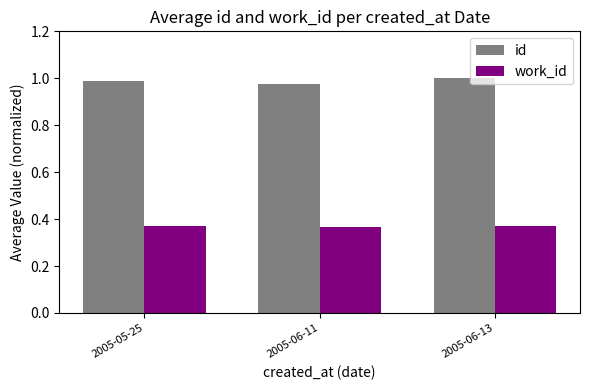

Rank the categories by id value from lowest to highest.

2005-06-11, 2005-05-25, 2005-06-13